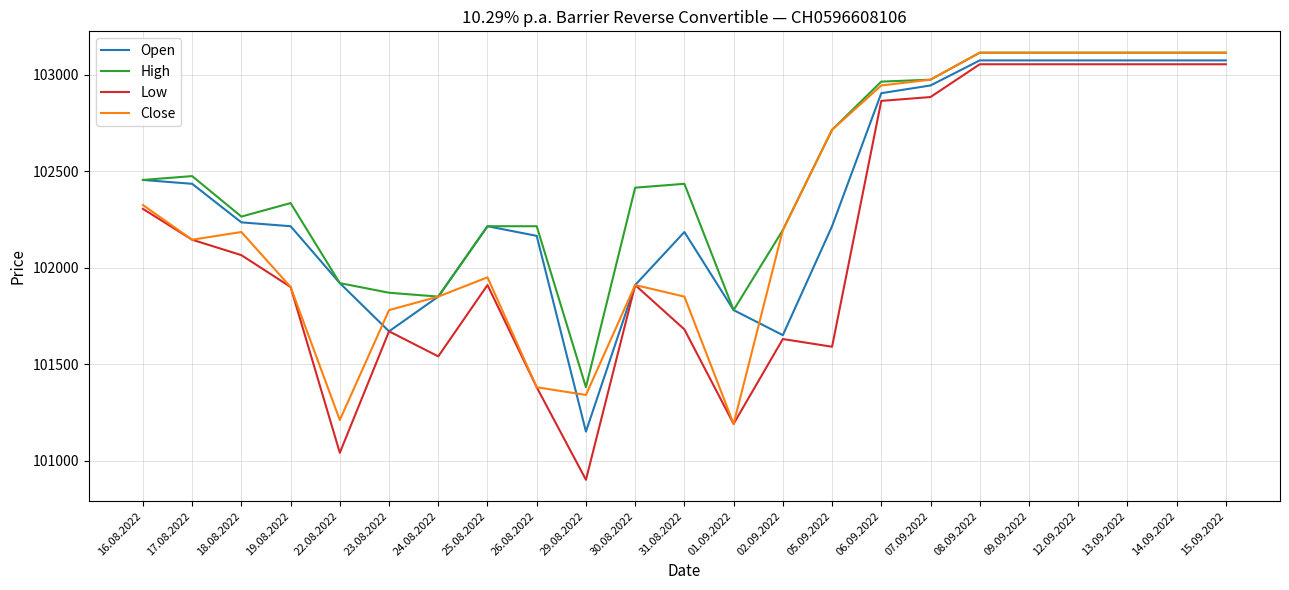

What is the greatest value displayed?

103115